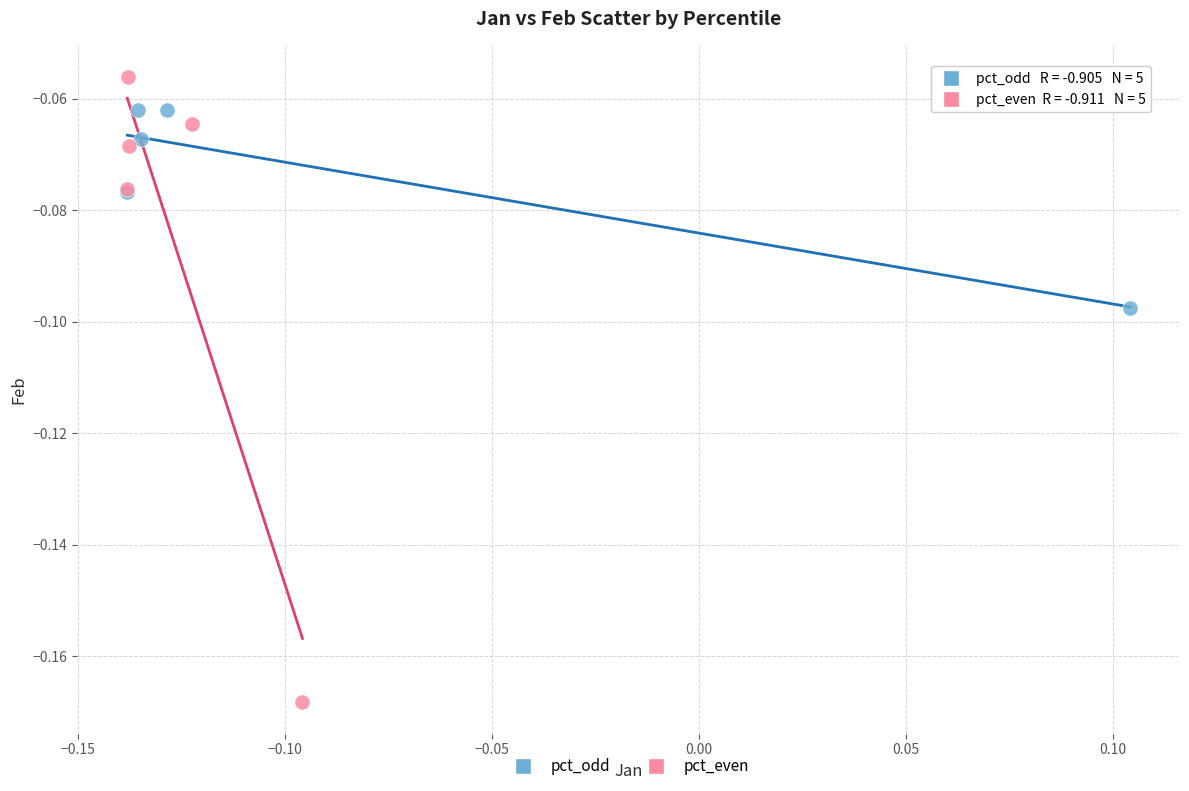

Which series reaches the maximum Y coordinate?

pct_even